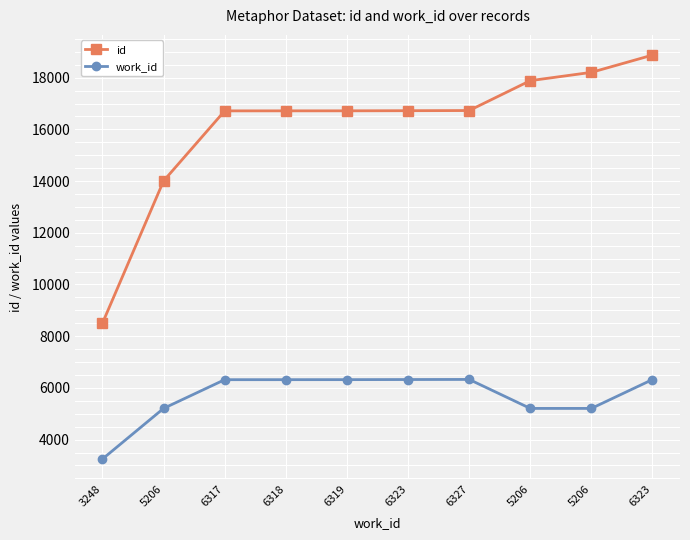

True or false: id and work_id cross at least once.

False